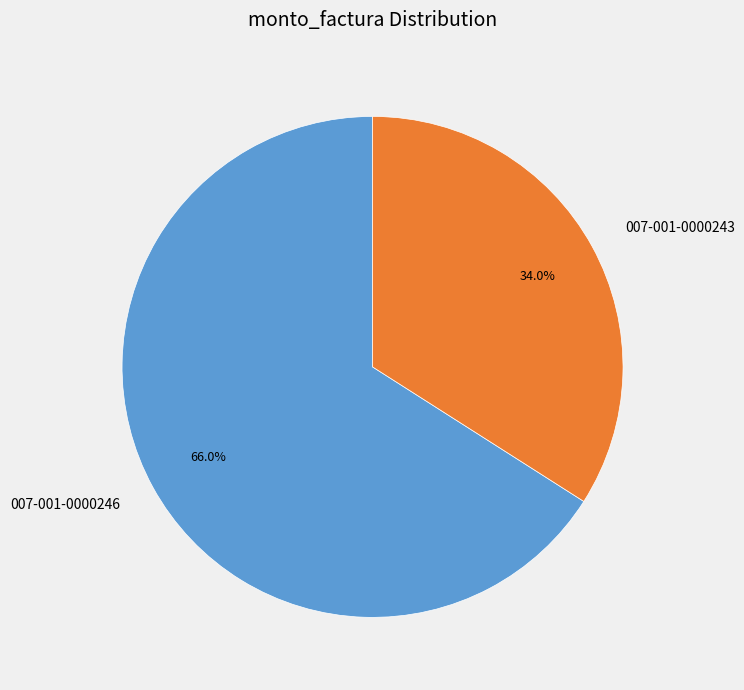

What percentage is NOT represented by 007-001-0000243?

66.0%